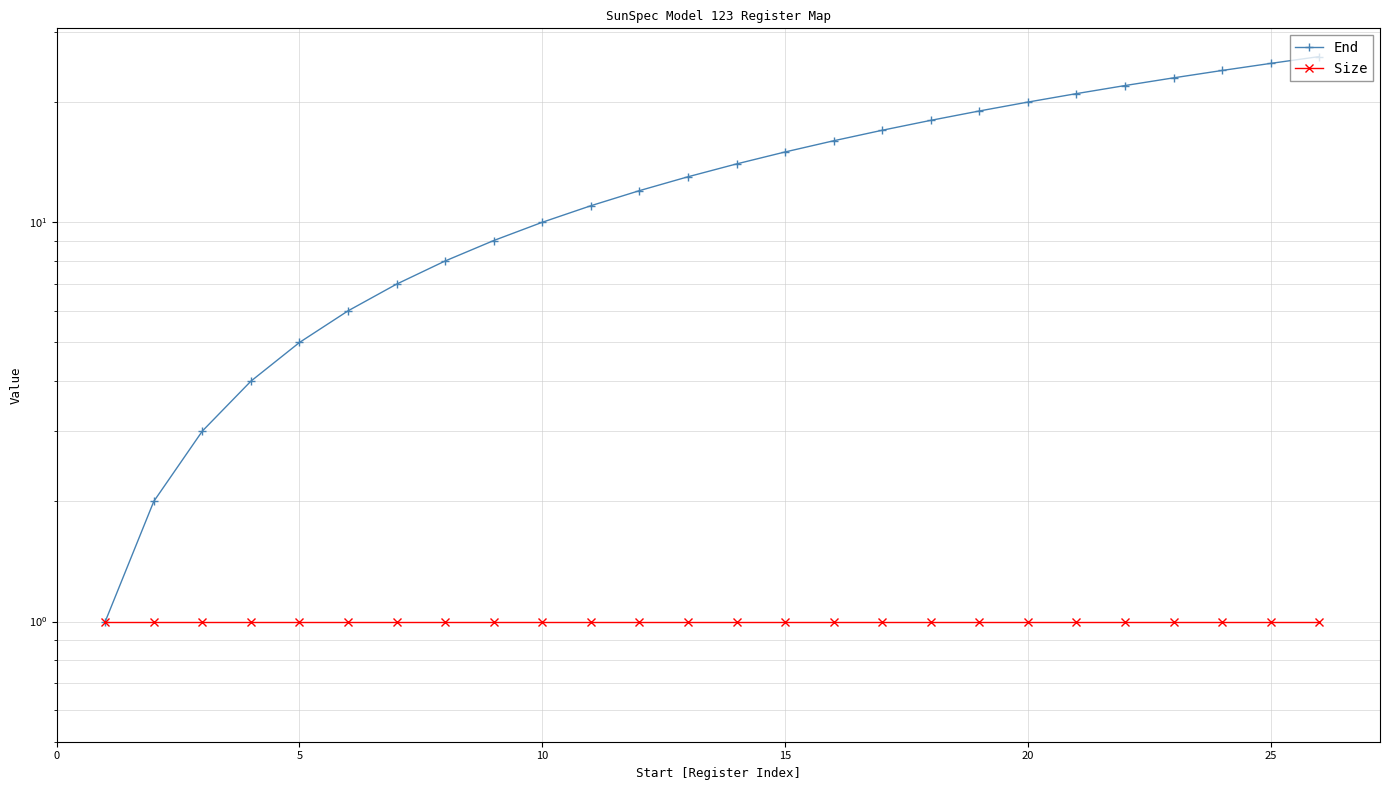

At how many categories does at least one series exceed 11?

15